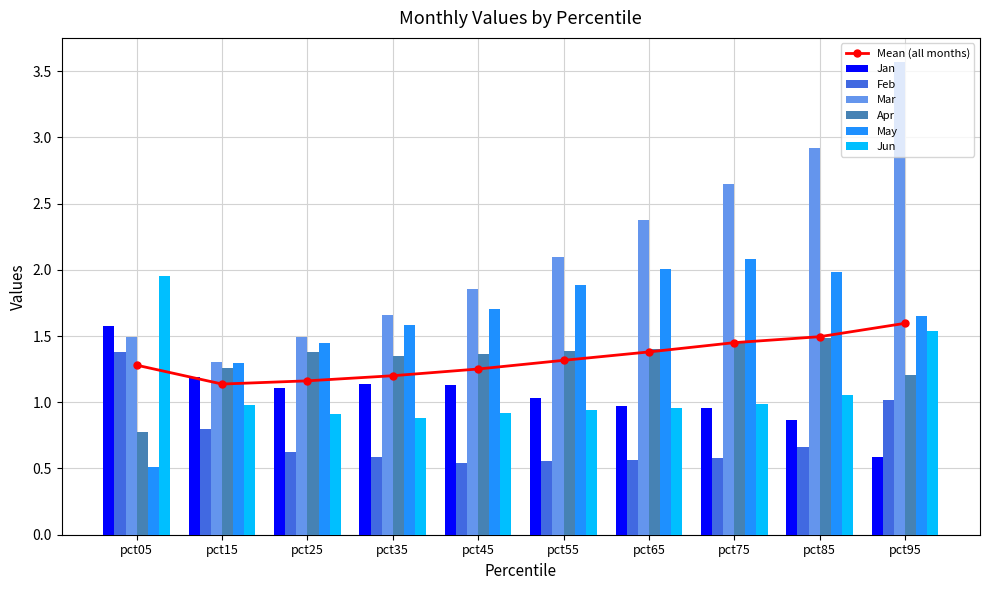

Which category has the highest value across all series?

pct95